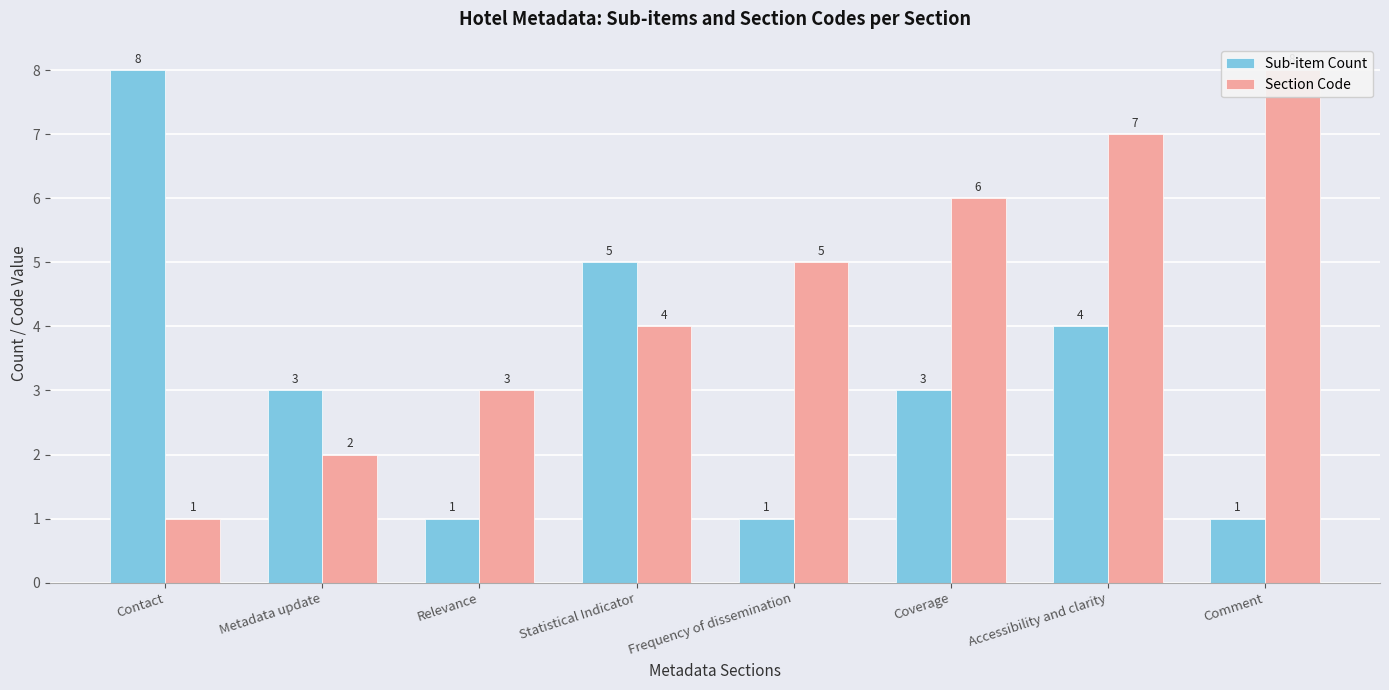

The Sub-item Count series shows 2 at Relevance. True or false?

False